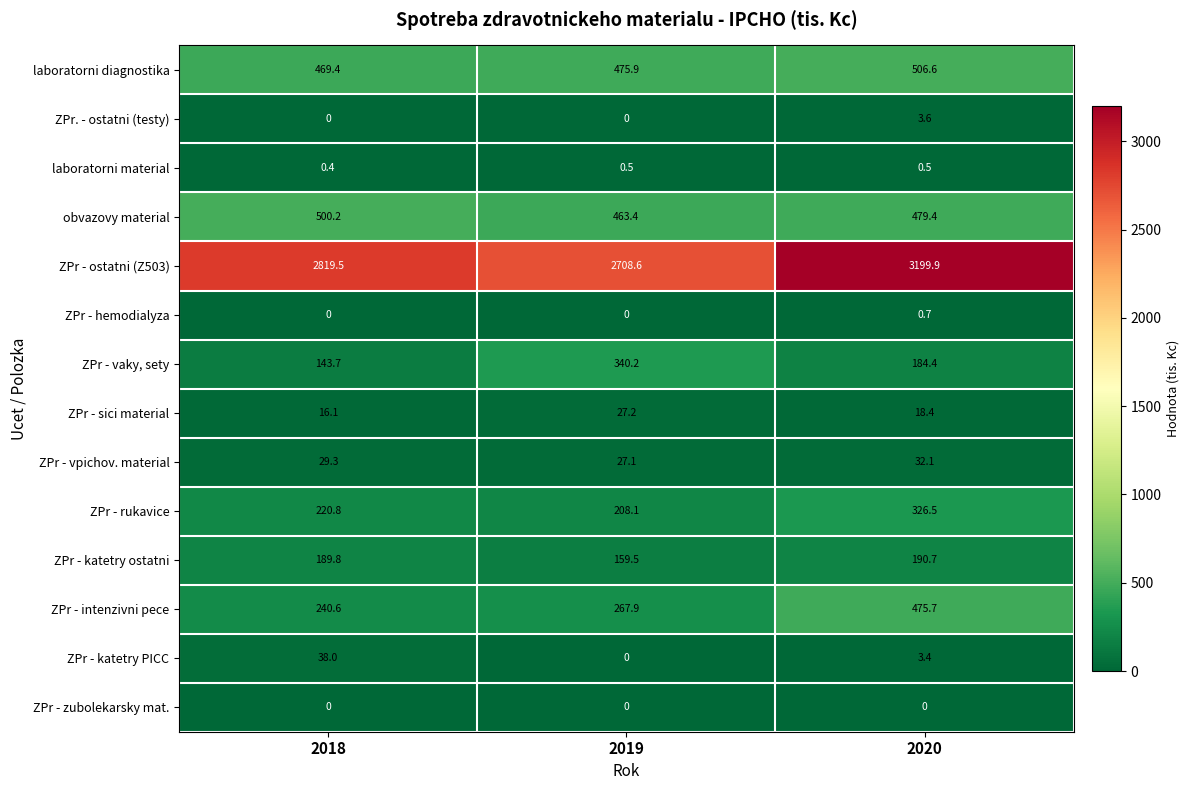

What is the sum of all ZPr - katetry ostatni values?

540.0